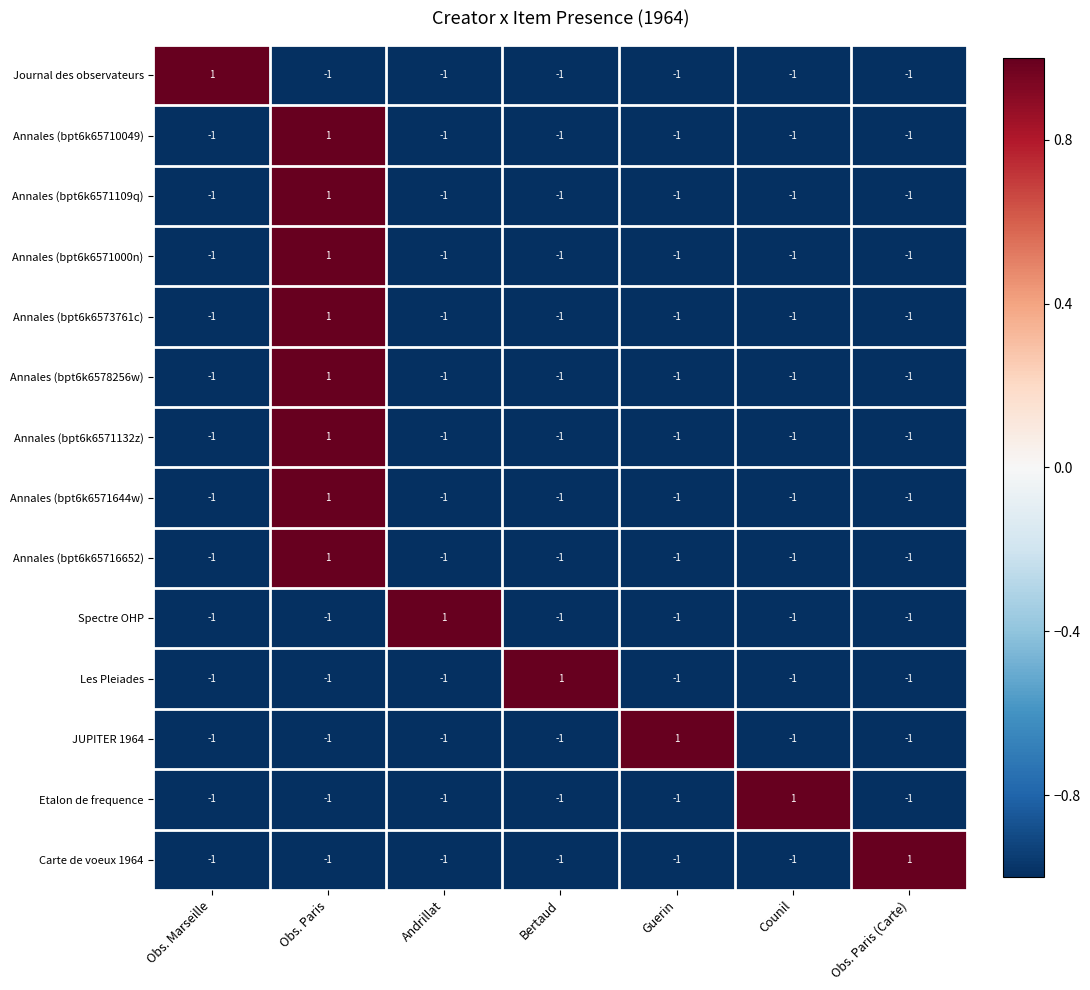

How many distinct data groups are displayed?

14